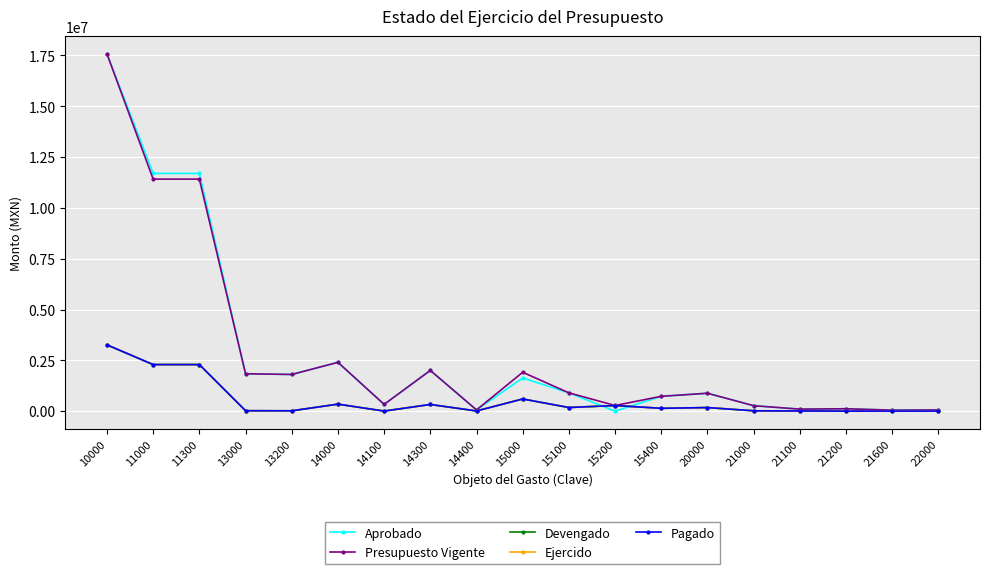

At how many categories does at least one series exceed 16052265?

1